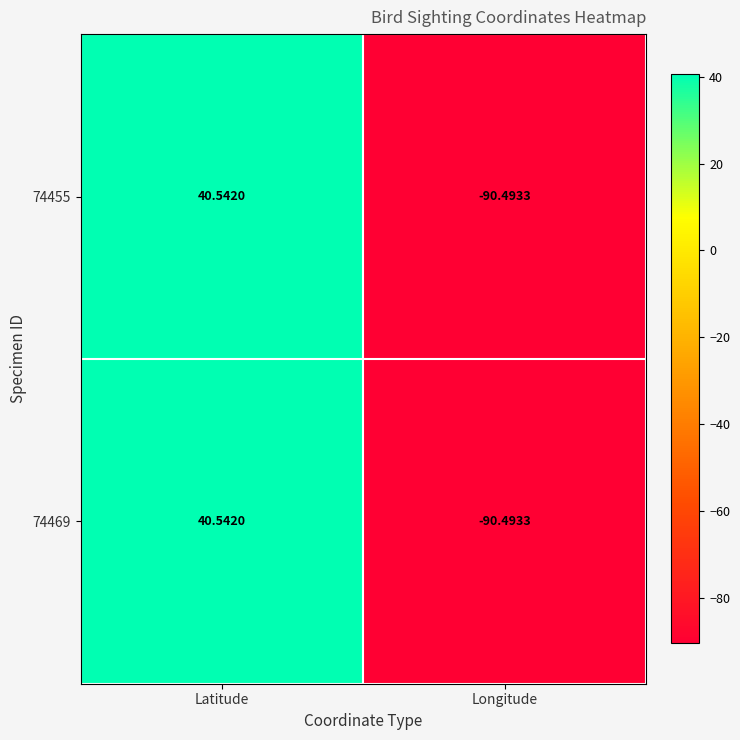

Count the number of categories in the chart.

2